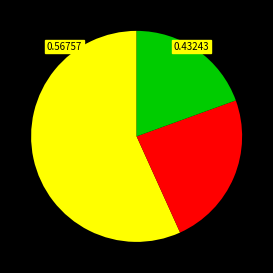

Does any single category account for the majority?

Yes